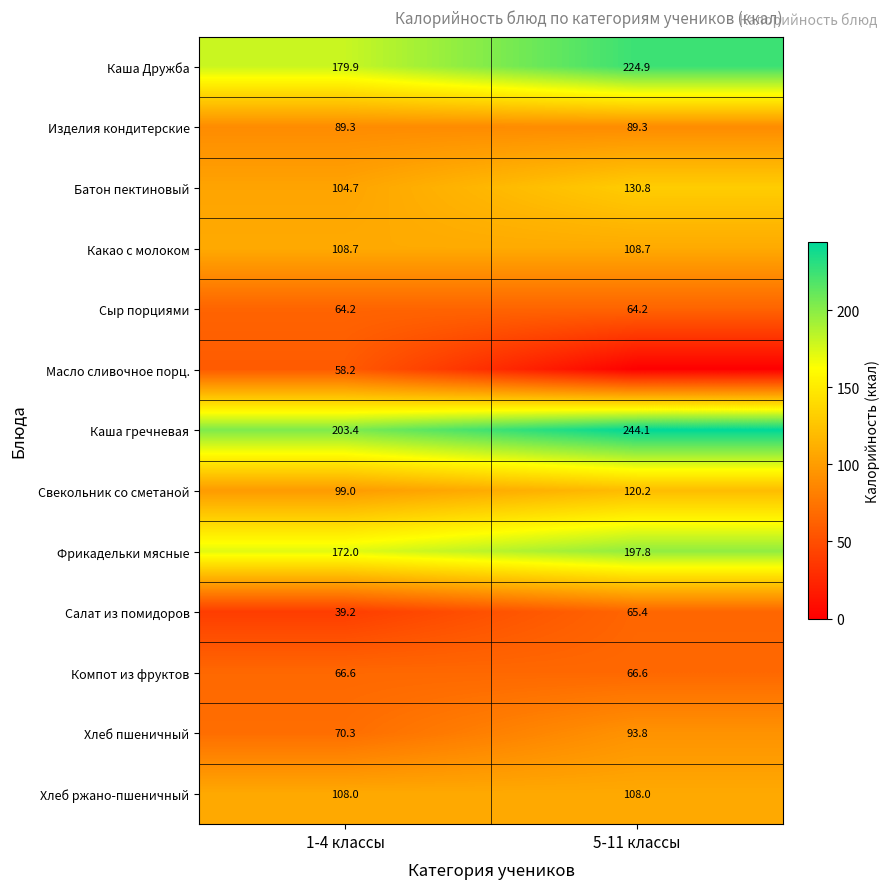

At how many categories does at least one series exceed 196?

2